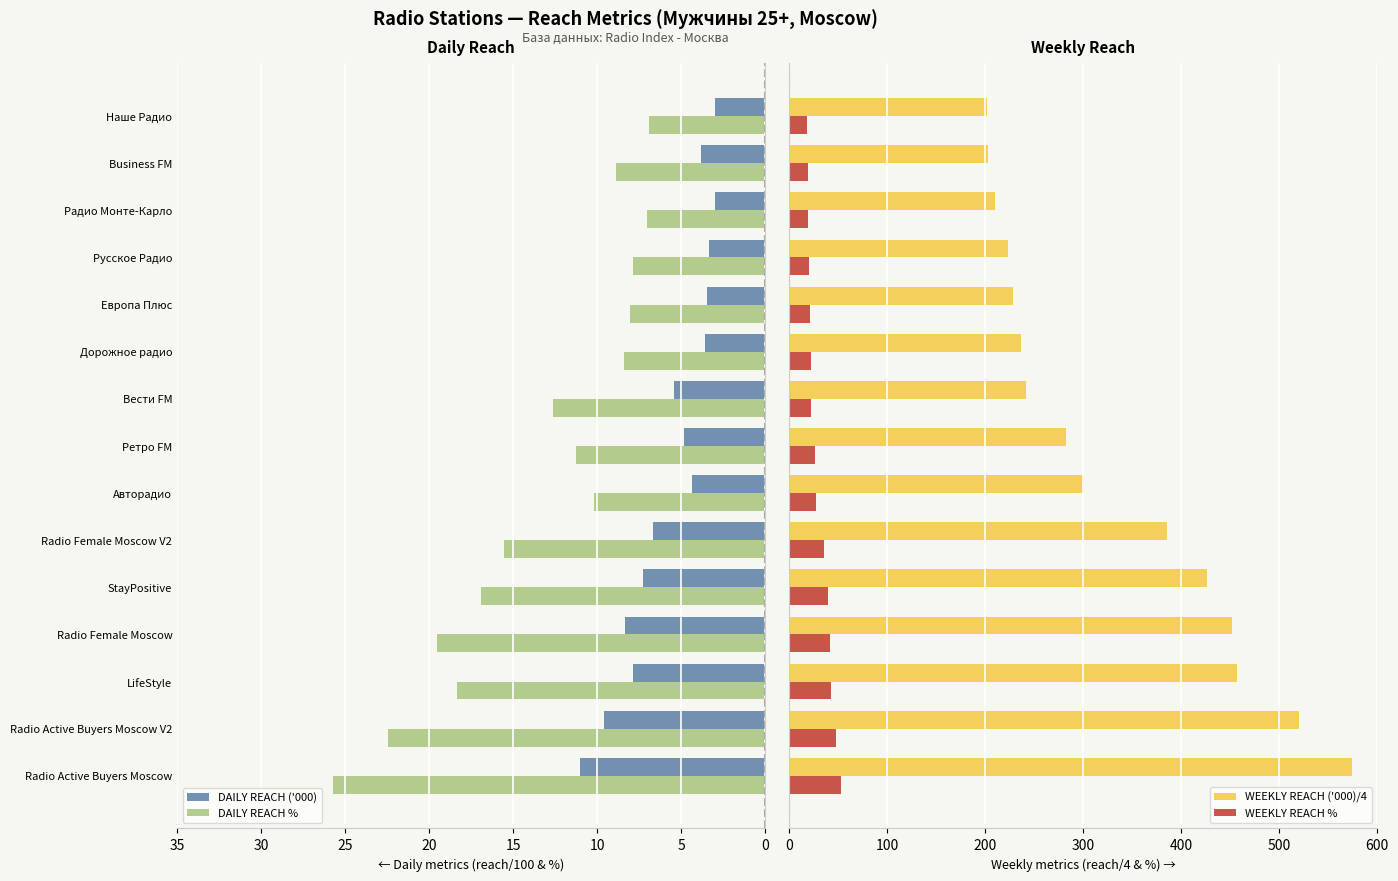

Which series has the largest total across all categories?

WEEKLY REACH ('000)/4